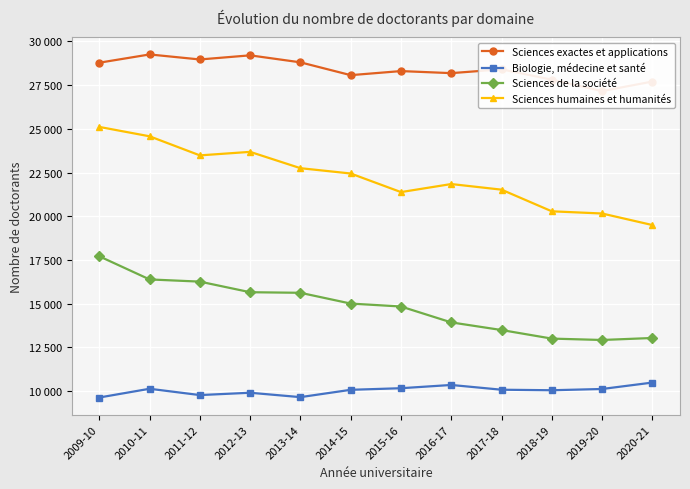

True or false: Sciences exactes et applications and Biologie, médecine et santé cross at least once.

False